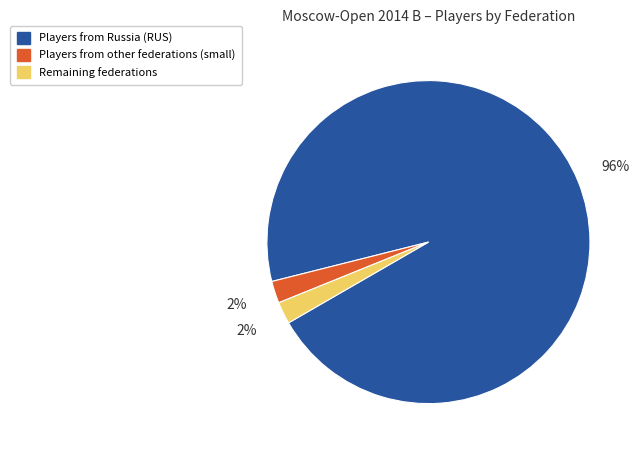

To the nearest percent, what is the average slice percentage?

33%